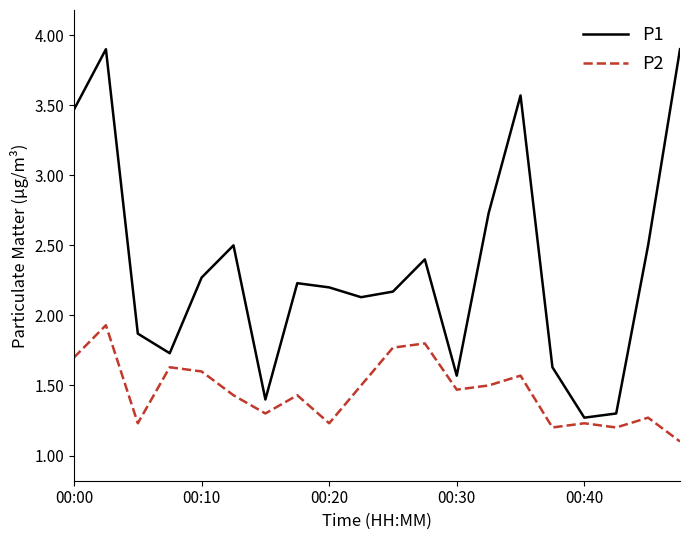

What is the difference between the maximum and minimum values in the P1 series?

2.6